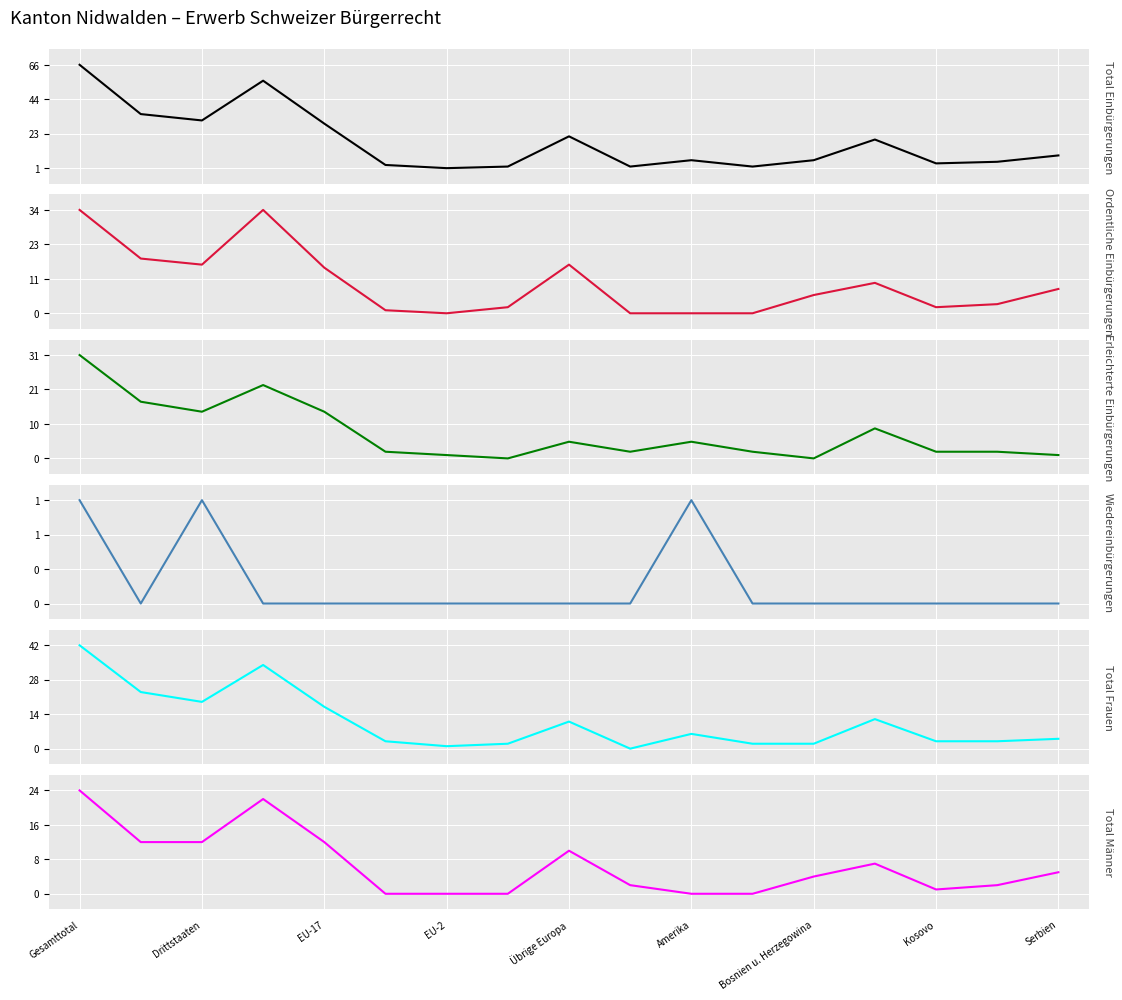

What is the difference between the second highest and second lowest values in the Total Einbürgerungen series?

54